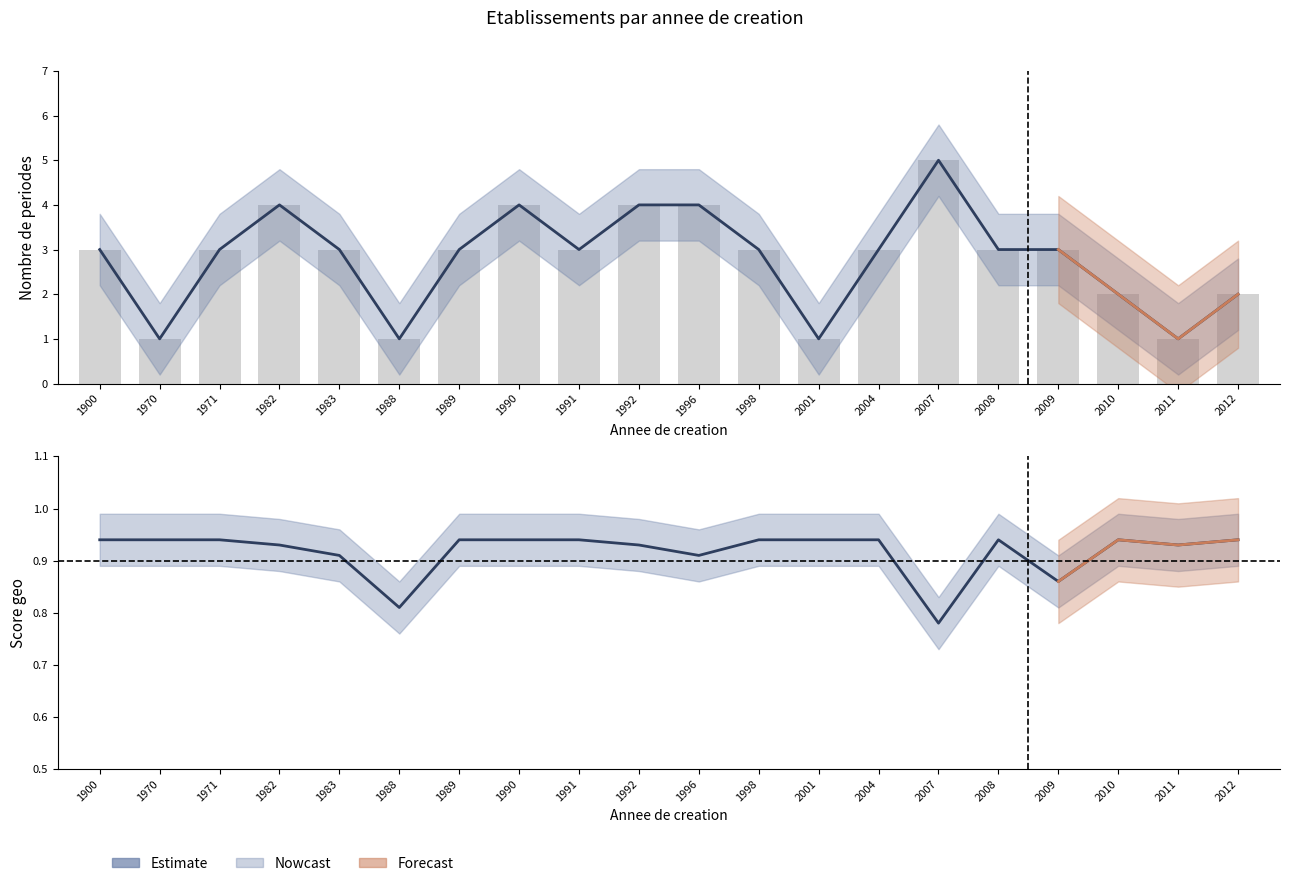

Which series changed the most between 1992 and 2011?

nombrePeriodesEtablissement